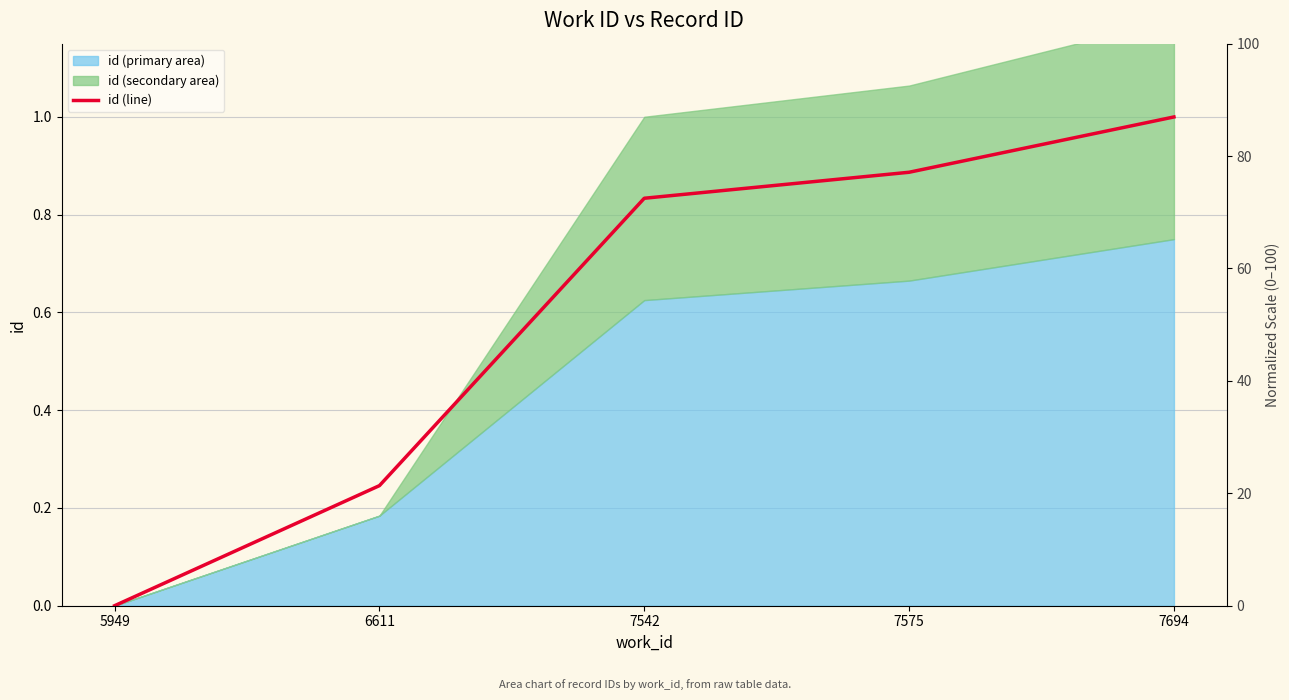

Which category has the lowest value across all series?

5949